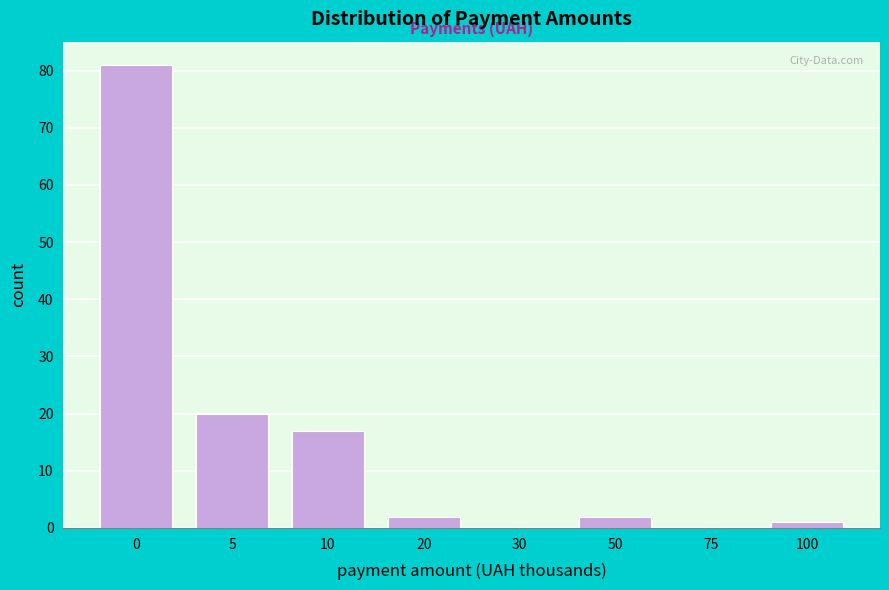

Reading left to right, transcribe all the data shown in this chart.

0=81	5=20	10=17	20=2	30=0	50=2	75=0	100=1